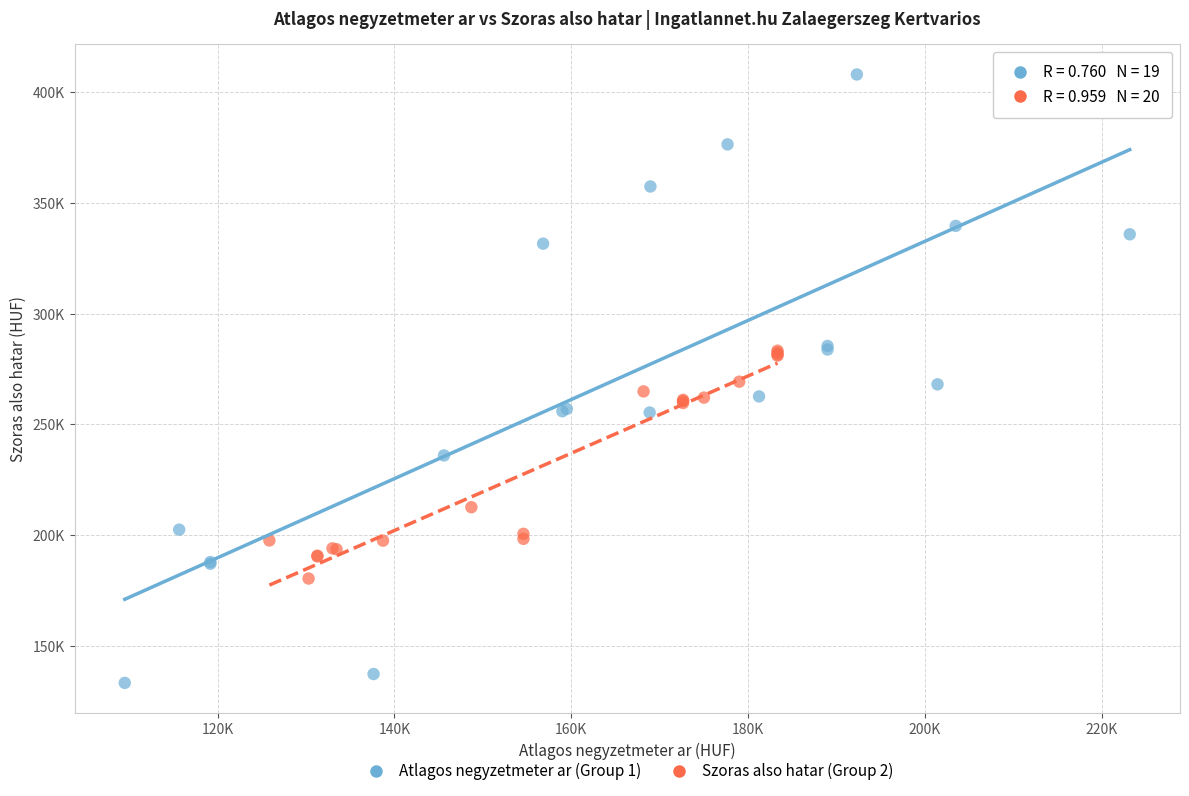

What are all the series names shown in the legend?

Atlagos negyzetmeter ar (Group 1), Szoras also hatar (Group 2)